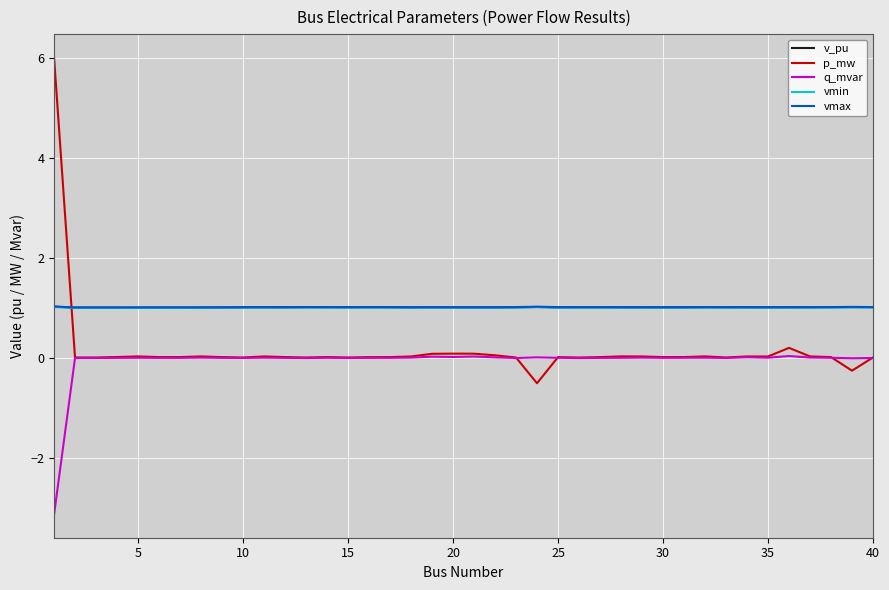

Which series has the largest range (max minus min)?

p_mw